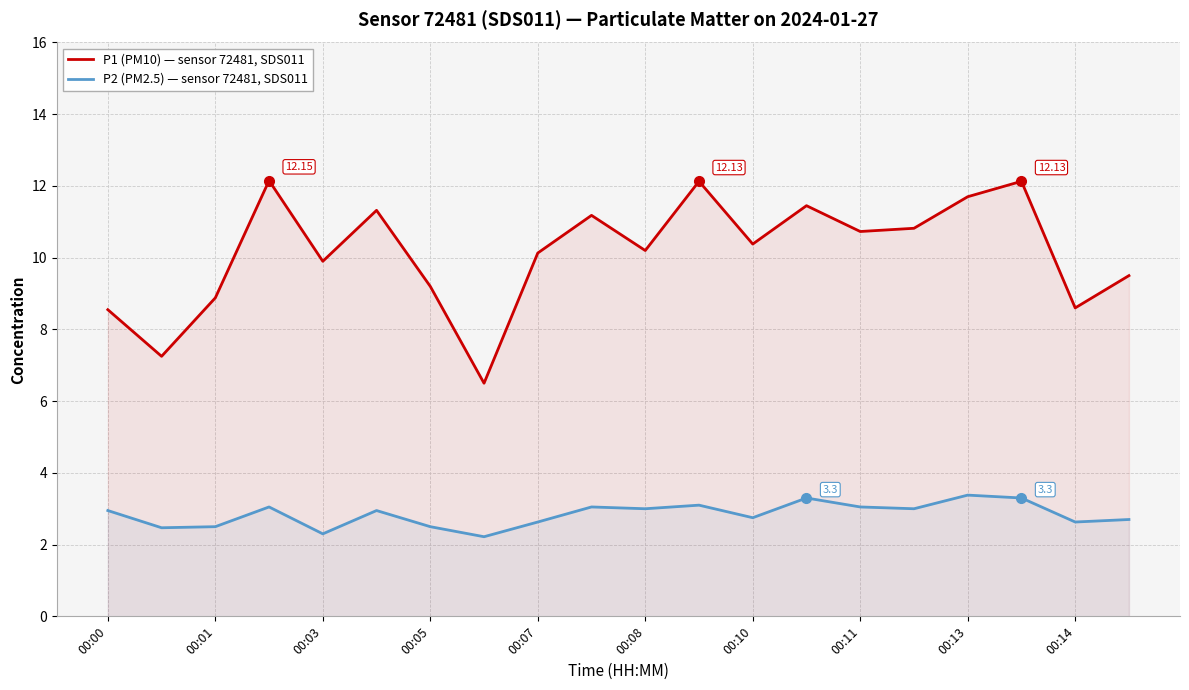

Rank the series by their maximum value, from lowest to highest.

P2 (PM2.5) — sensor 72481, SDS011, P1 (PM10) — sensor 72481, SDS011